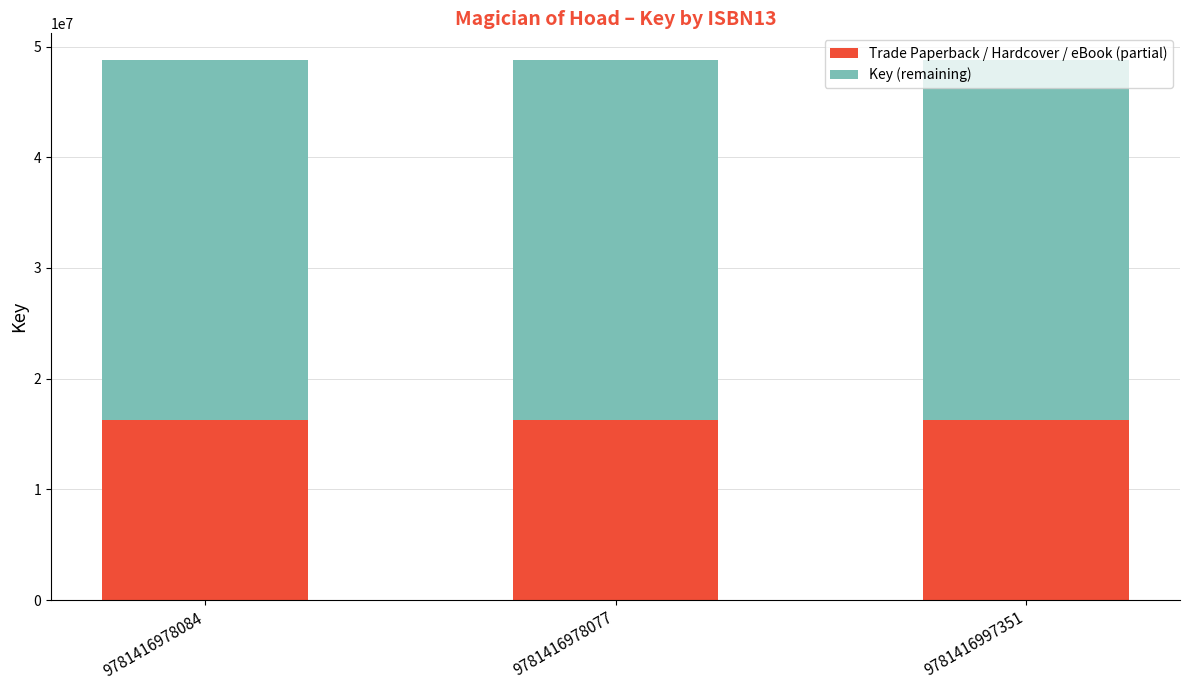

What is the total value across all series at 9781416978077?

48752679